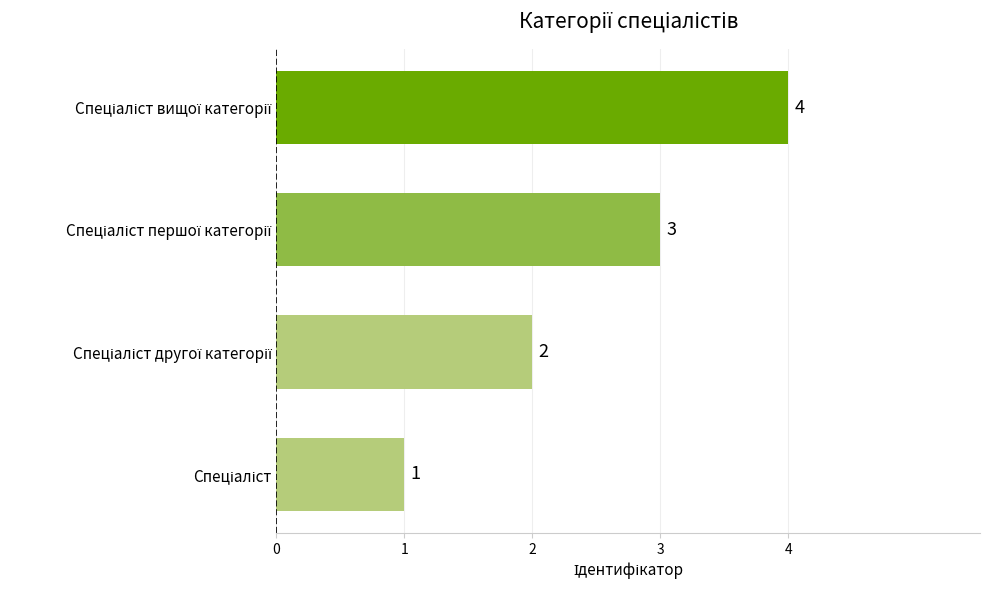

Count the values in the range 2 to 4.

3